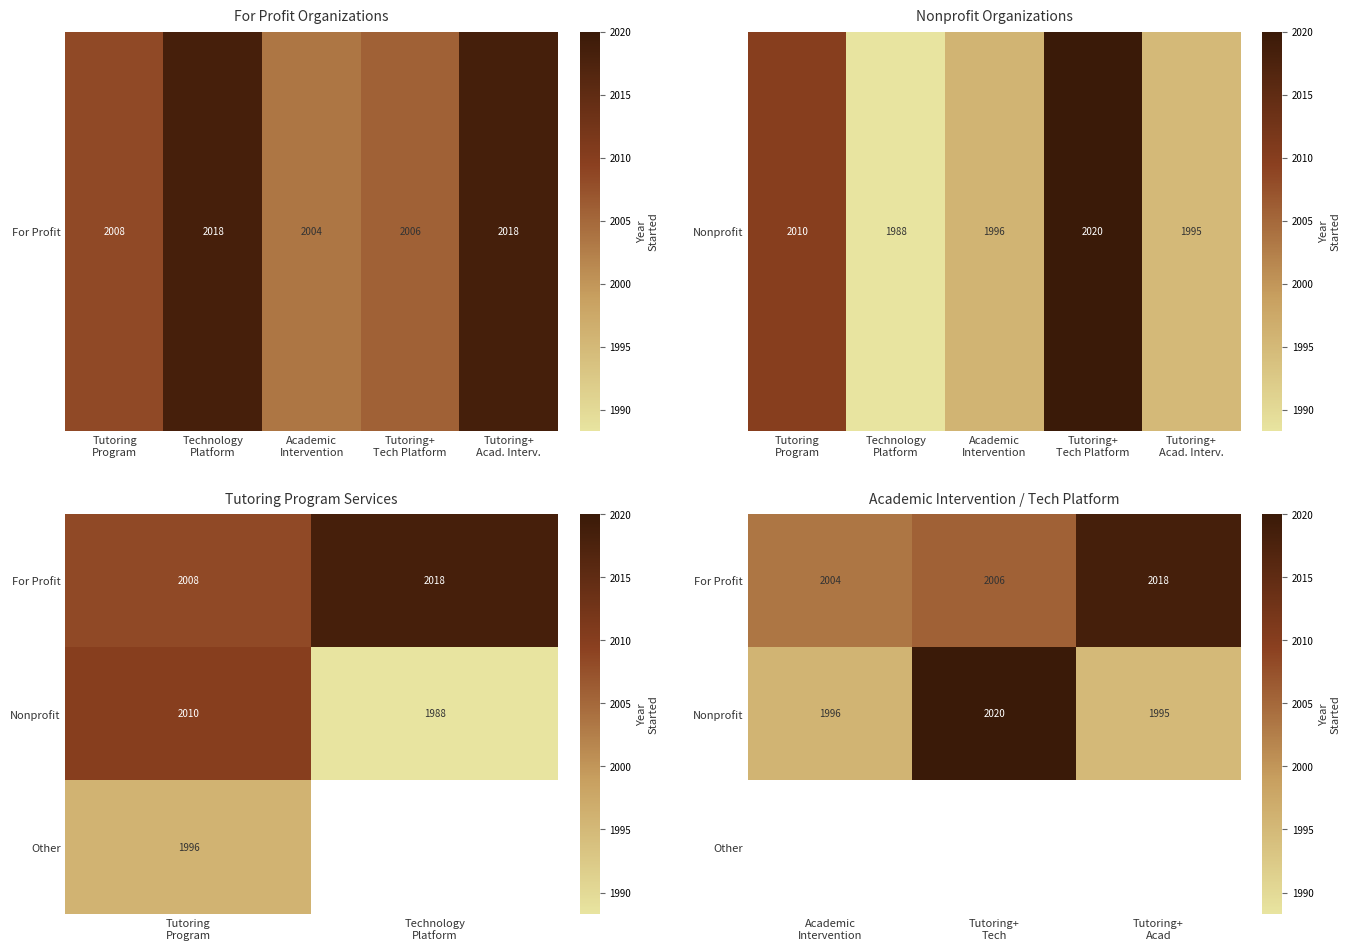

How many categories are shown in the chart?

3